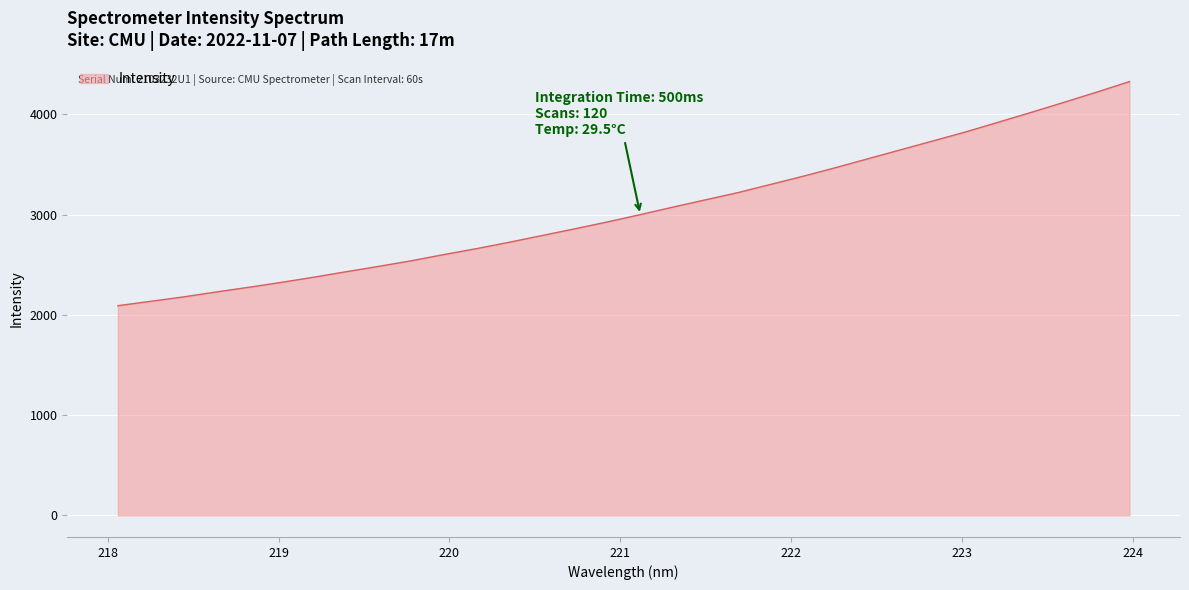

Reading right to left, list all the values displayed in this chart.

223.9802=4327.1	223.7895=4222.0	223.5987=4120.9	223.408=4021.0	223.2172=3924.1	223.0264=3827.0	222.8355=3737.2	222.6447=3648.1	222.4538=3558.9	222.263=3469.5	222.0721=3383.4	221.8812=3301.5	221.6902=3219.9	221.4993=3147.4	221.3083=3074.6	221.1174=2999.6	220.9264=2927.3	220.7354=2858.5	220.5444=2791.8	220.3533=2725.1	220.1623=2661.4	219.9712=2602.2	219.7801=2540.3	219.589=2484.2	219.3979=2430.6	219.2067=2375.6	219.0156=2323.6	218.8244=2274.4	218.6332=2227.5	218.442=2178.4	218.2508=2134.7	218.0596=2091.0